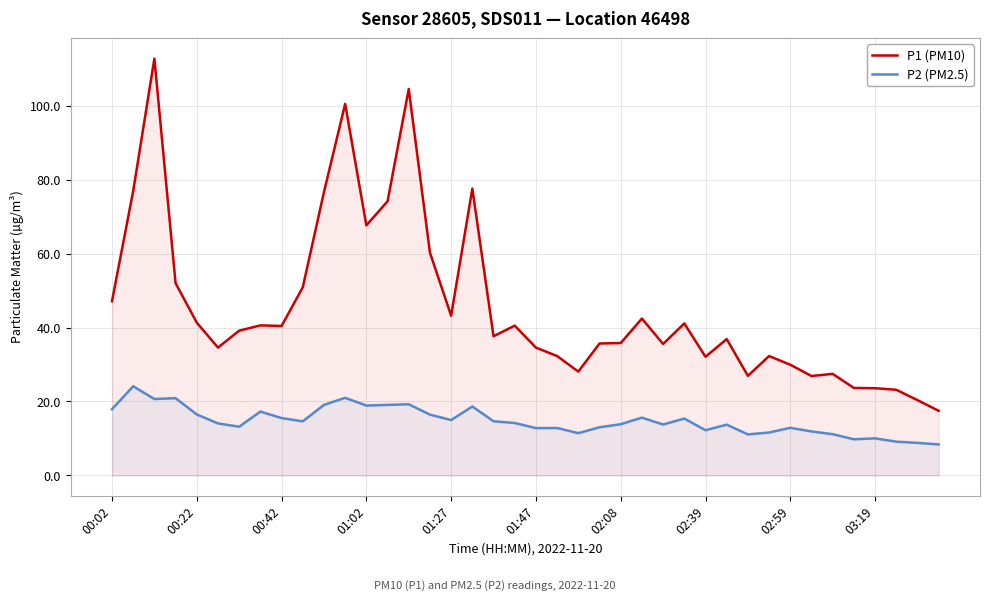

Which series has the largest total across all categories?

P1 (PM10)